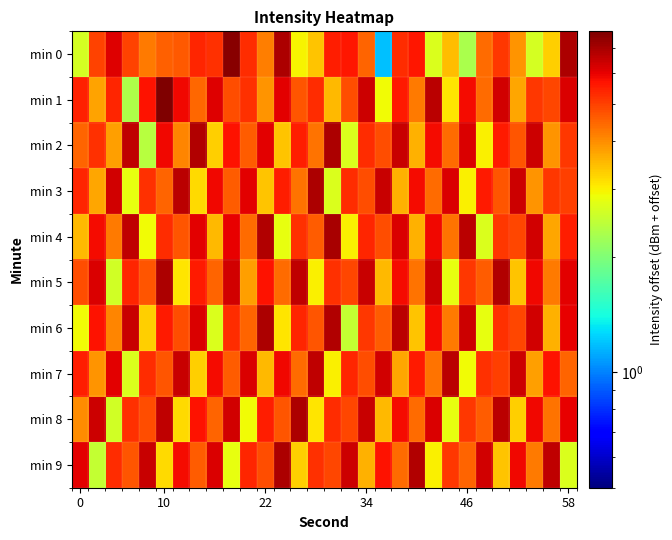

Count the number of data series in this chart.

10